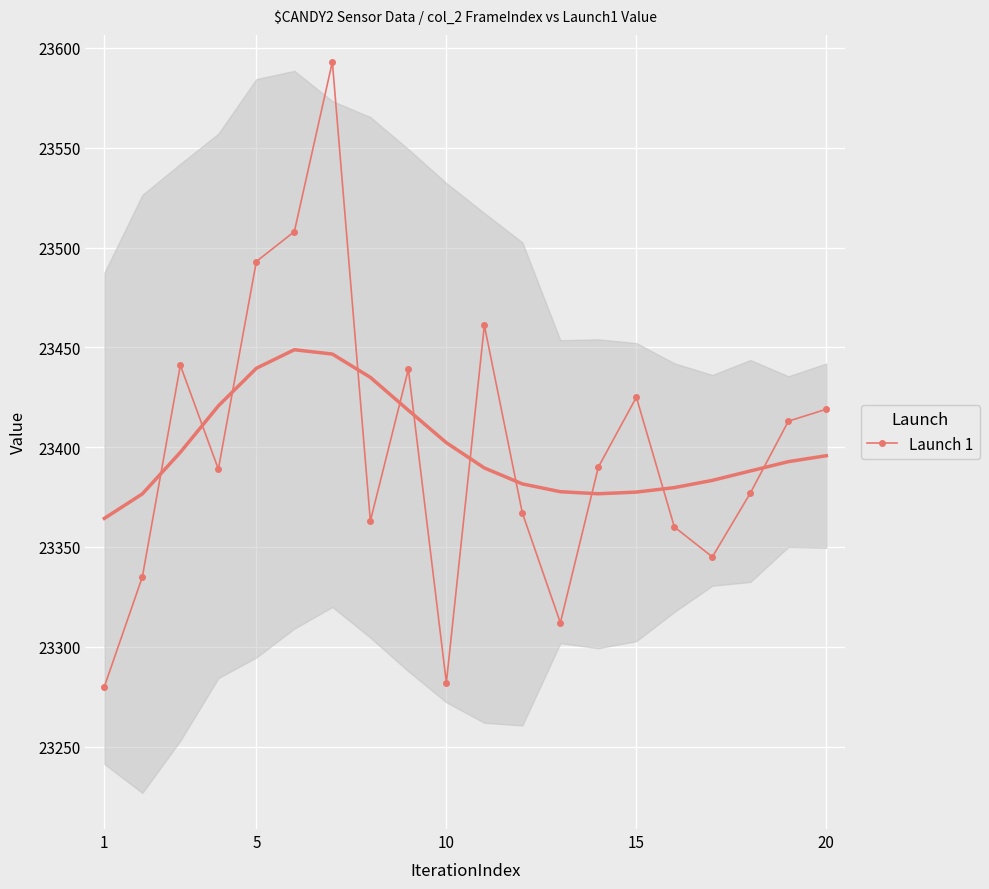

How many values are below 23390?

10